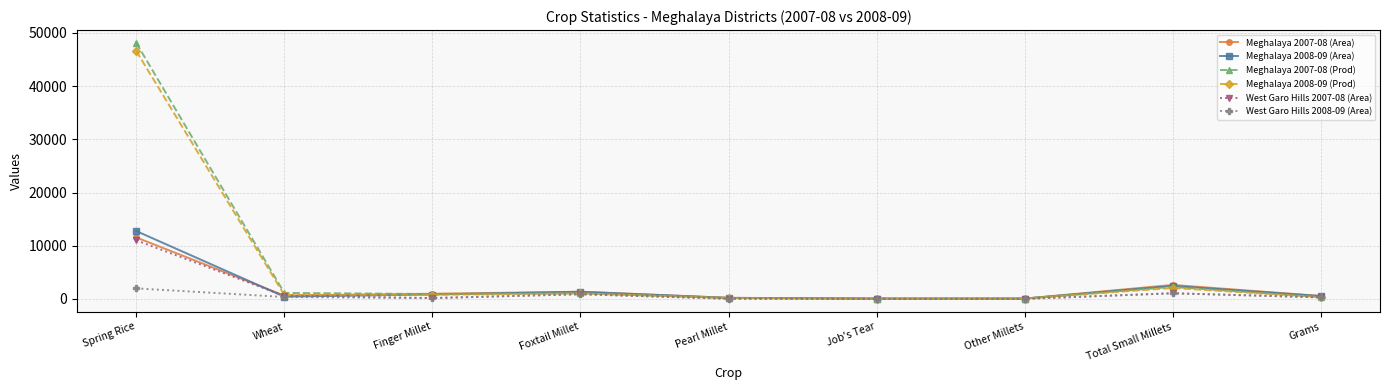

What is the label of the 5th point from the left?

Pearl Millet